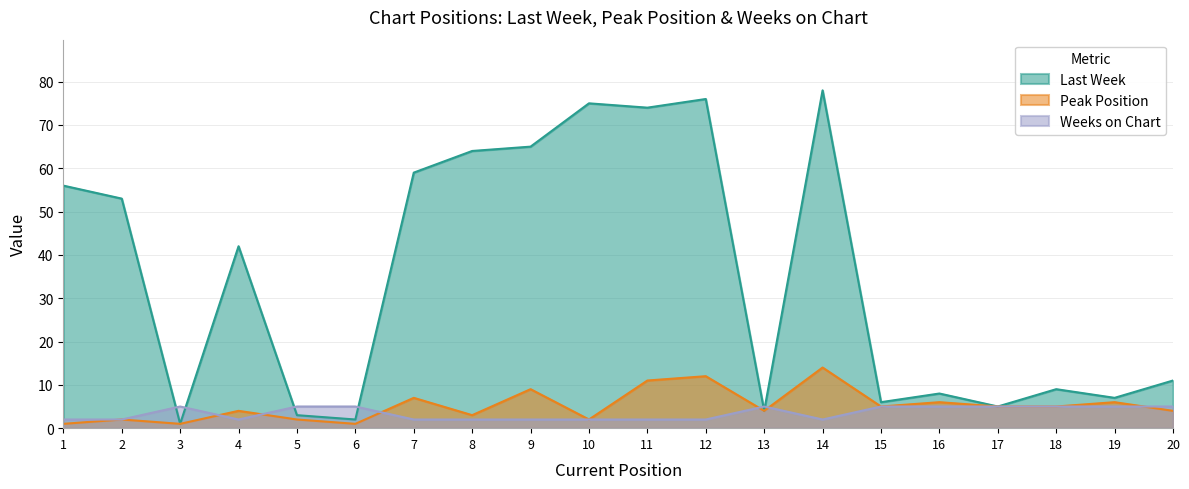

Where do Weeks on Chart and Last Week first cross each other?

2 and 3